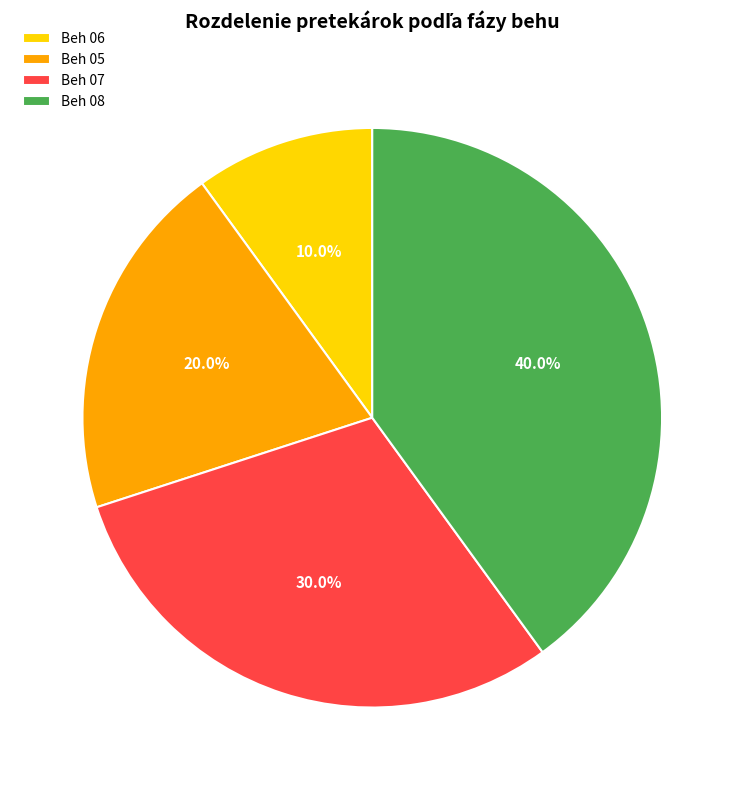

Rank the categories by value from highest to lowest.

Beh 08, Beh 07, Beh 05, Beh 06